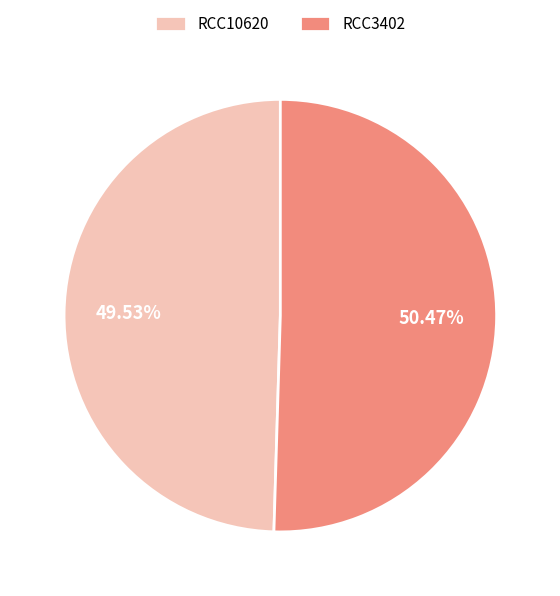

True or false: RCC10620 accounts for 38% of the total.

False